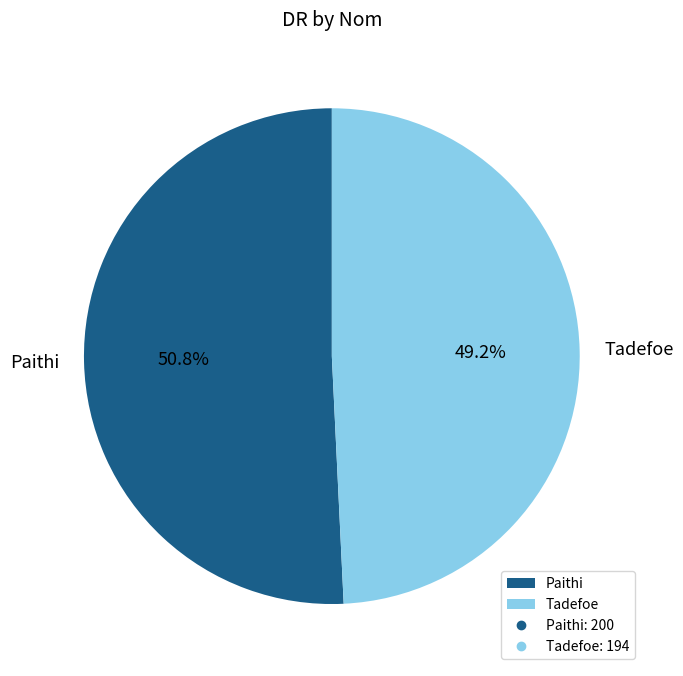

To the nearest percent, what is the combined percentage of Paithi and Tadefoe?

100%